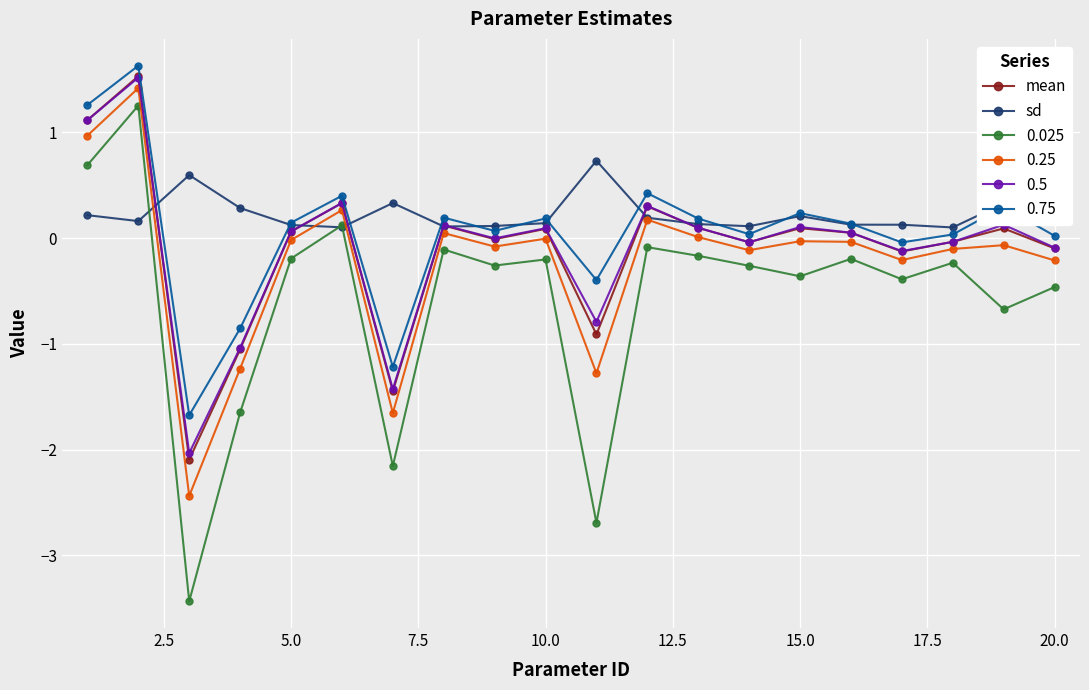

What is the lowest value of the 0.75 series?

-1.7